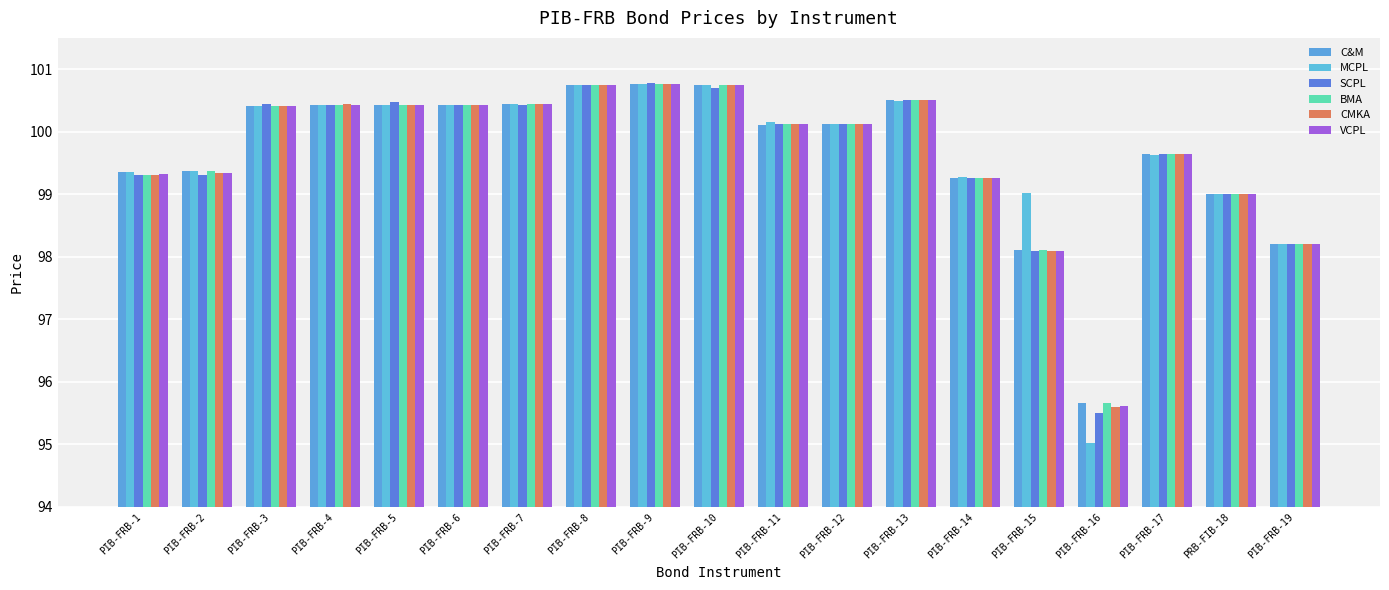

Between PIB-FRB-14 and PIB-FRB-8, which is larger?

PIB-FRB-8